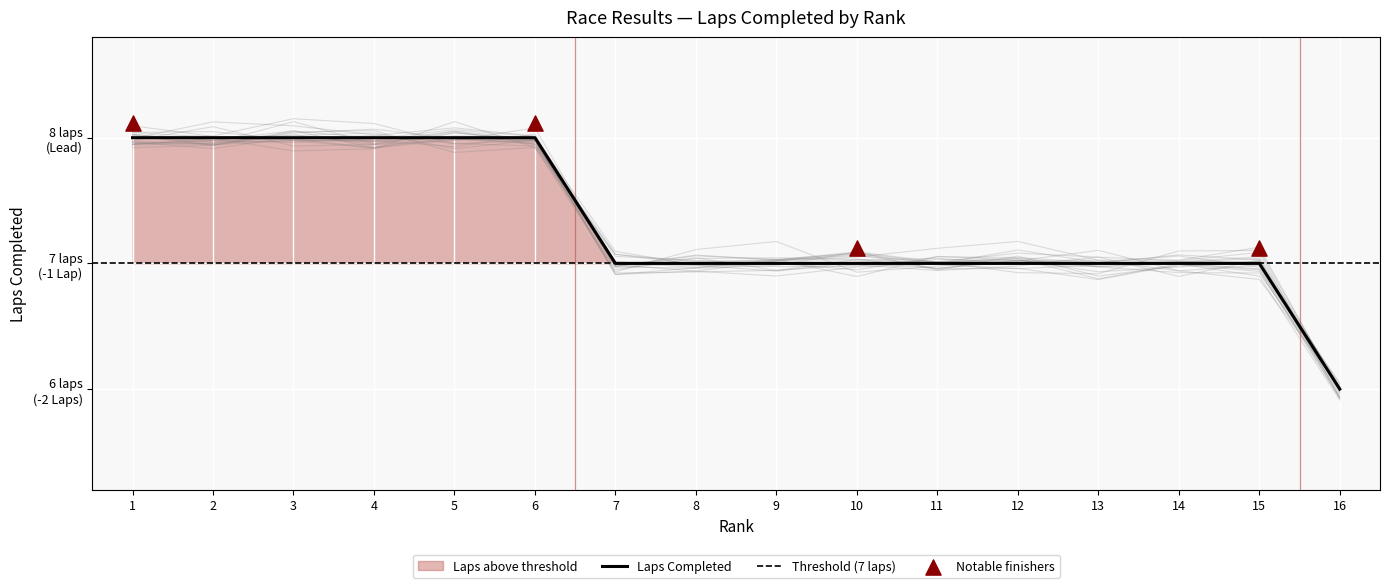

Which has a higher value, 4 or 5?

4